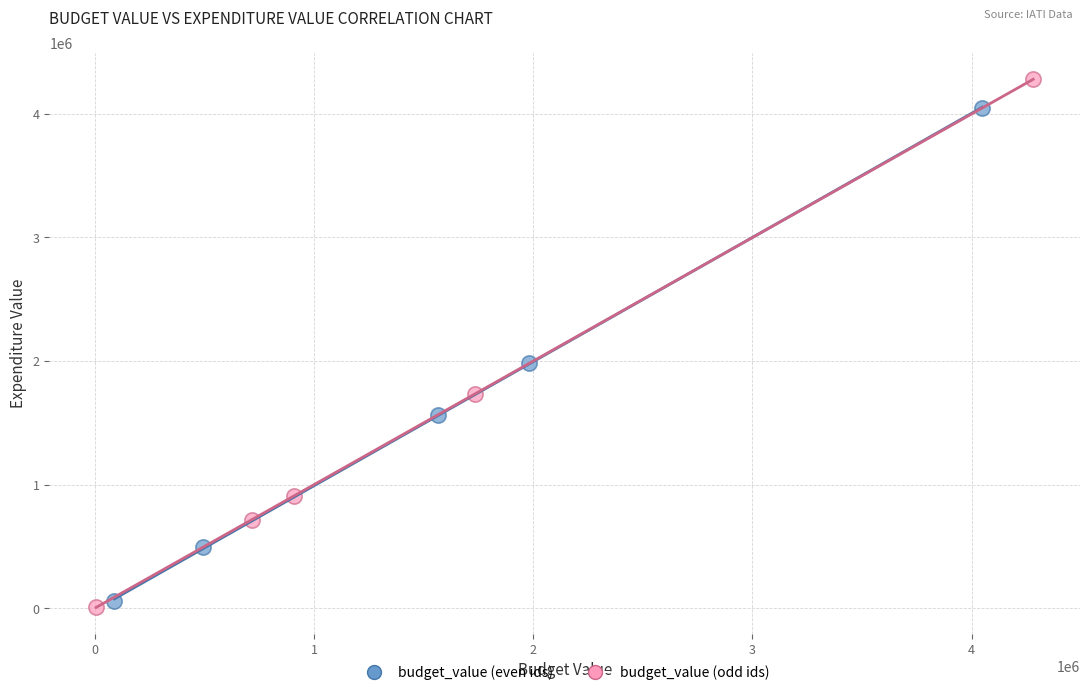

Which series has the widest spread of Y values?

budget_value (odd ids)